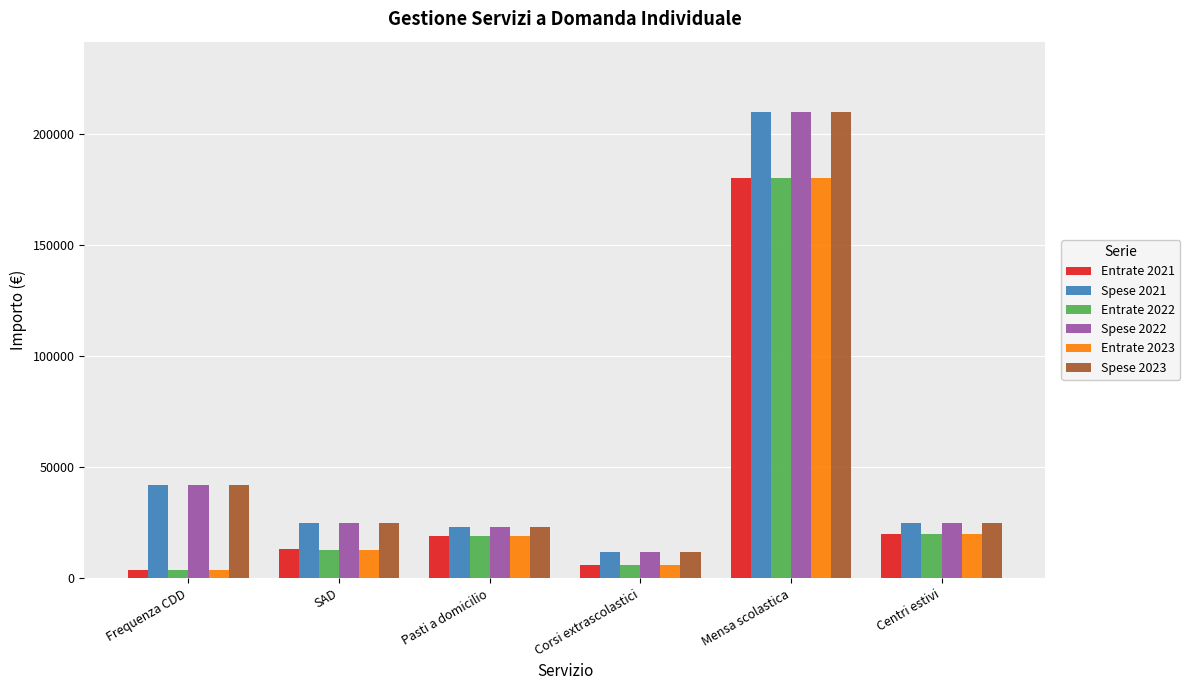

The value of Entrate 2021 at Centri estivi is 20000.0. True or false?

True